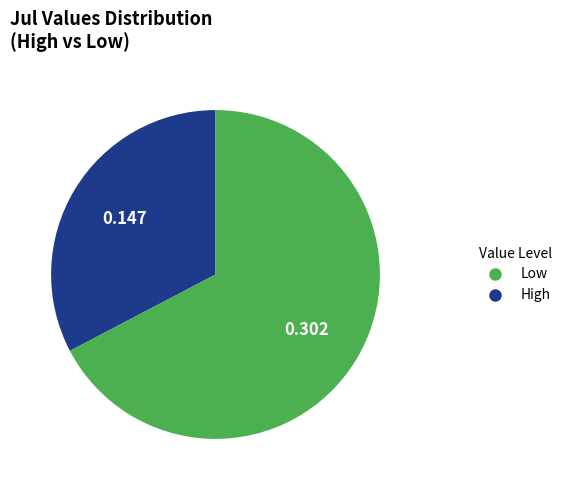

Does any single category account for the majority?

Yes